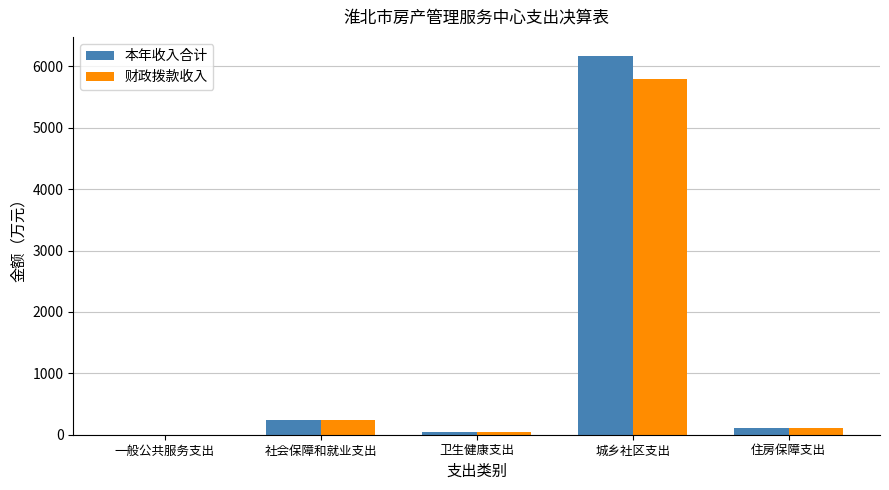

Count the number of data series in this chart.

2